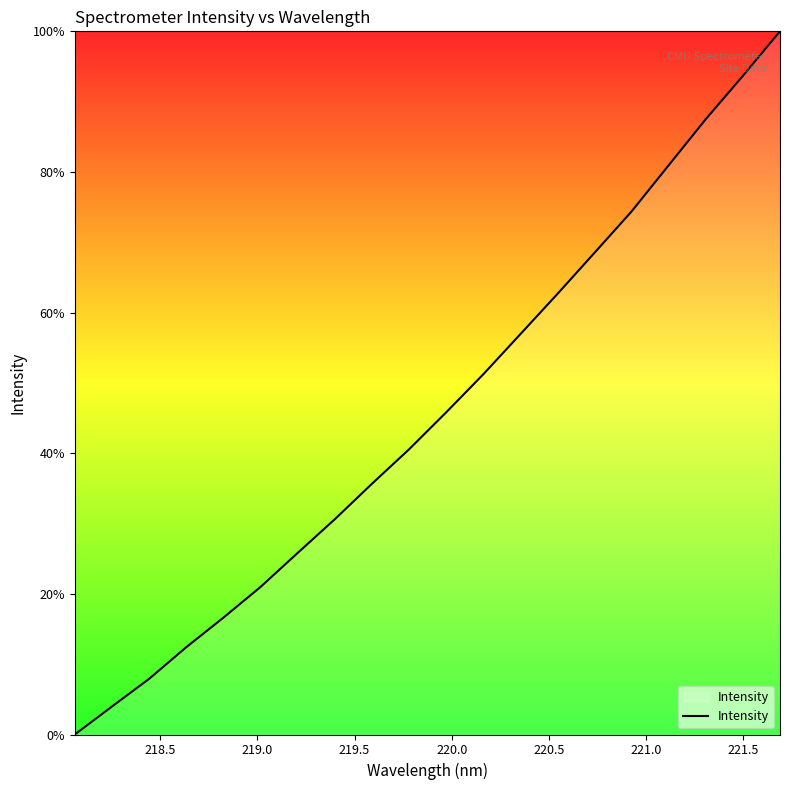

What is the maximum value shown in the chart?

100.0